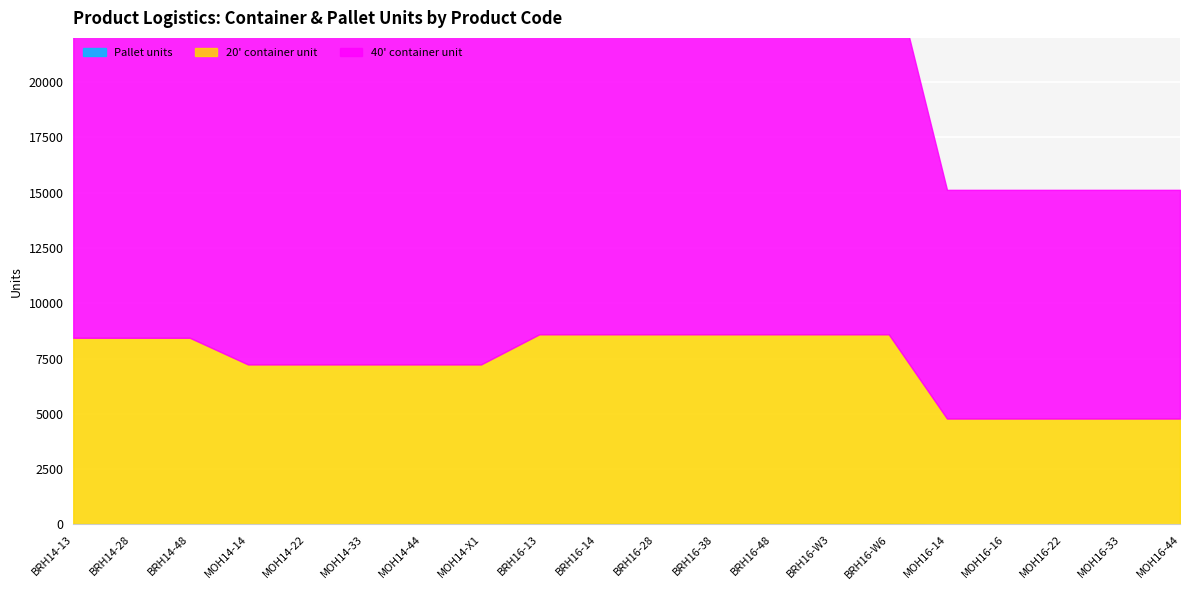

Which label corresponds to the smallest value in the chart?

MOH16-14